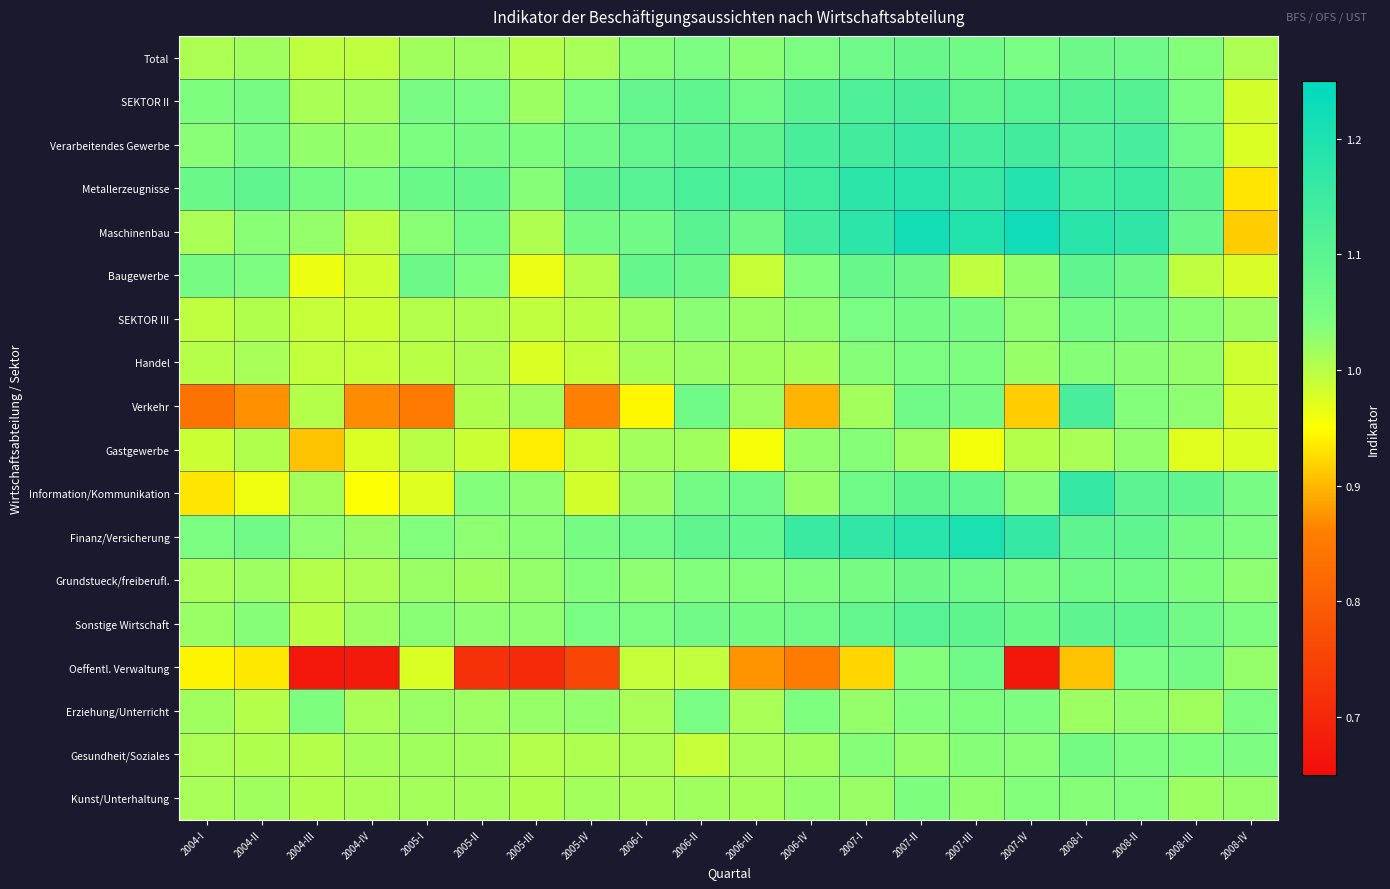

What is the total value across all series at 2006-I?

18.6